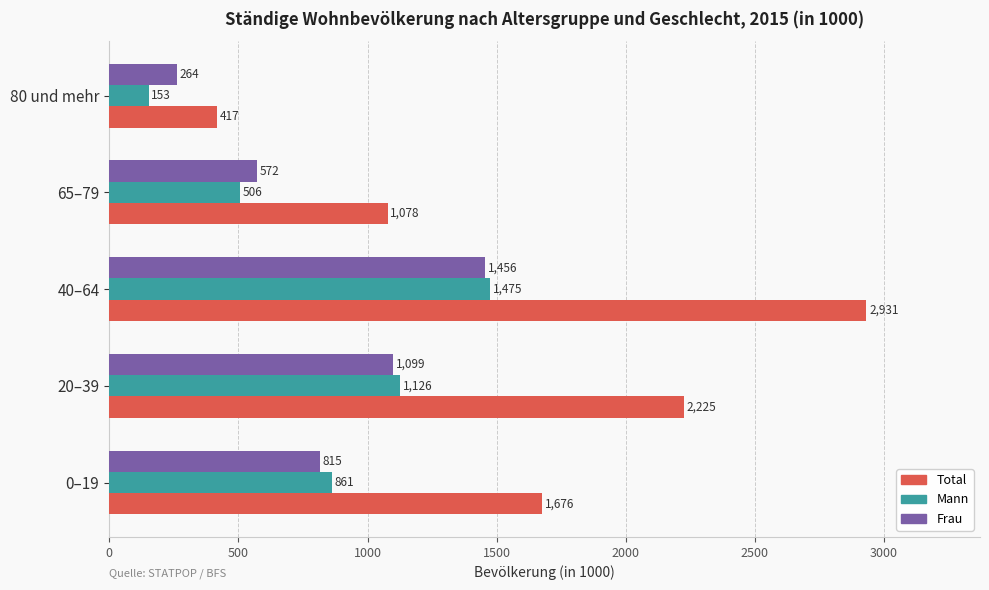

List the series in order of their peak value, highest first.

Total, Mann, Frau